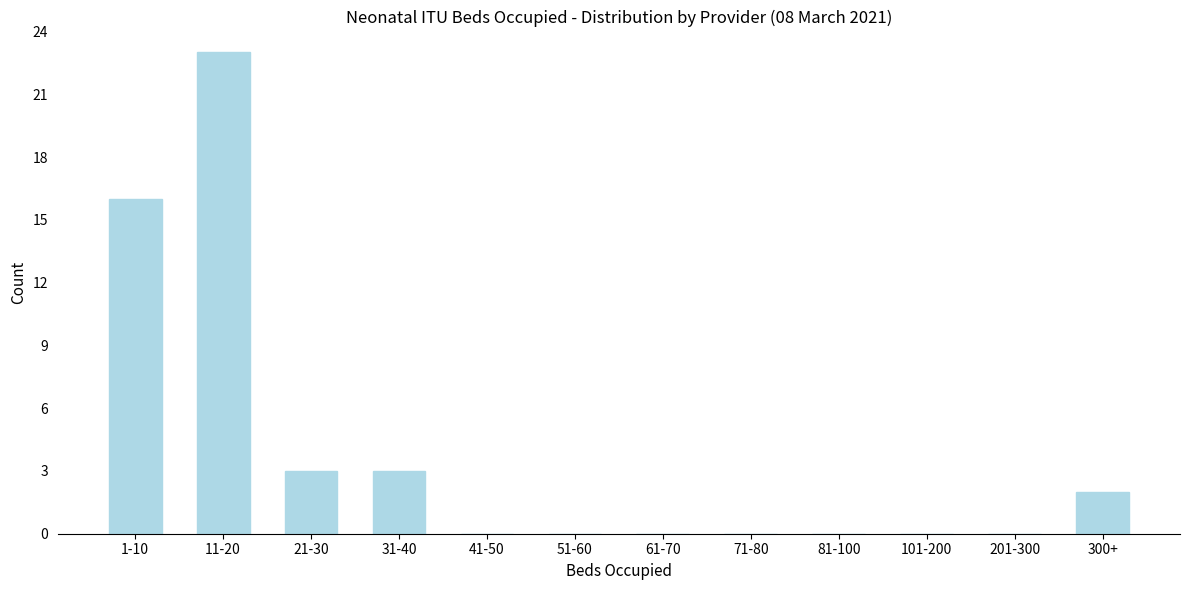

Reading left to right, extract all data points from this chart.

1-10=16	11-20=23	21-30=3	31-40=3	41-50=0	51-60=0	61-70=0	71-80=0	81-100=0	101-200=0	201-300=0	300+=2